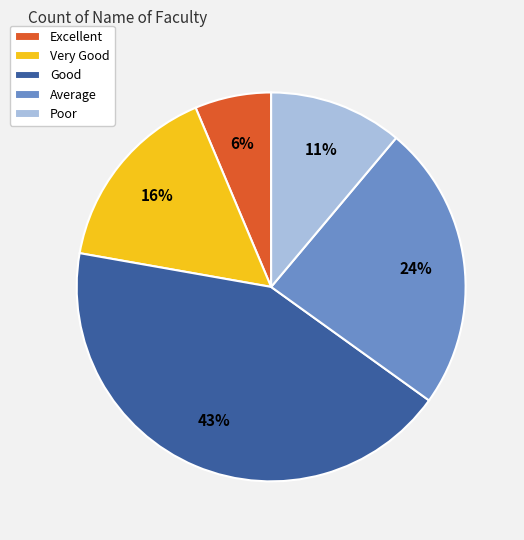

The Poor slice represents 5% of the pie. True or false?

False